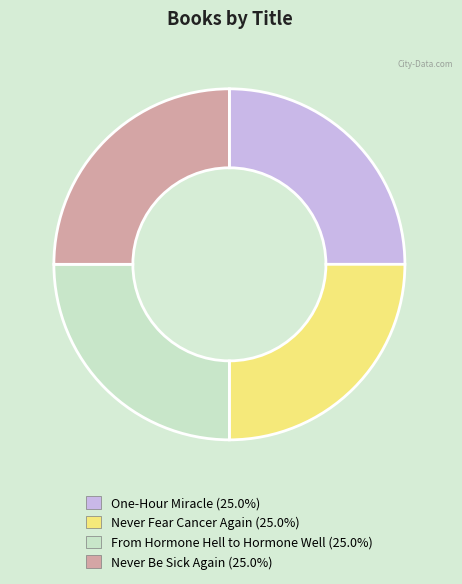

Is there any slice that represents more than half of the pie?

No